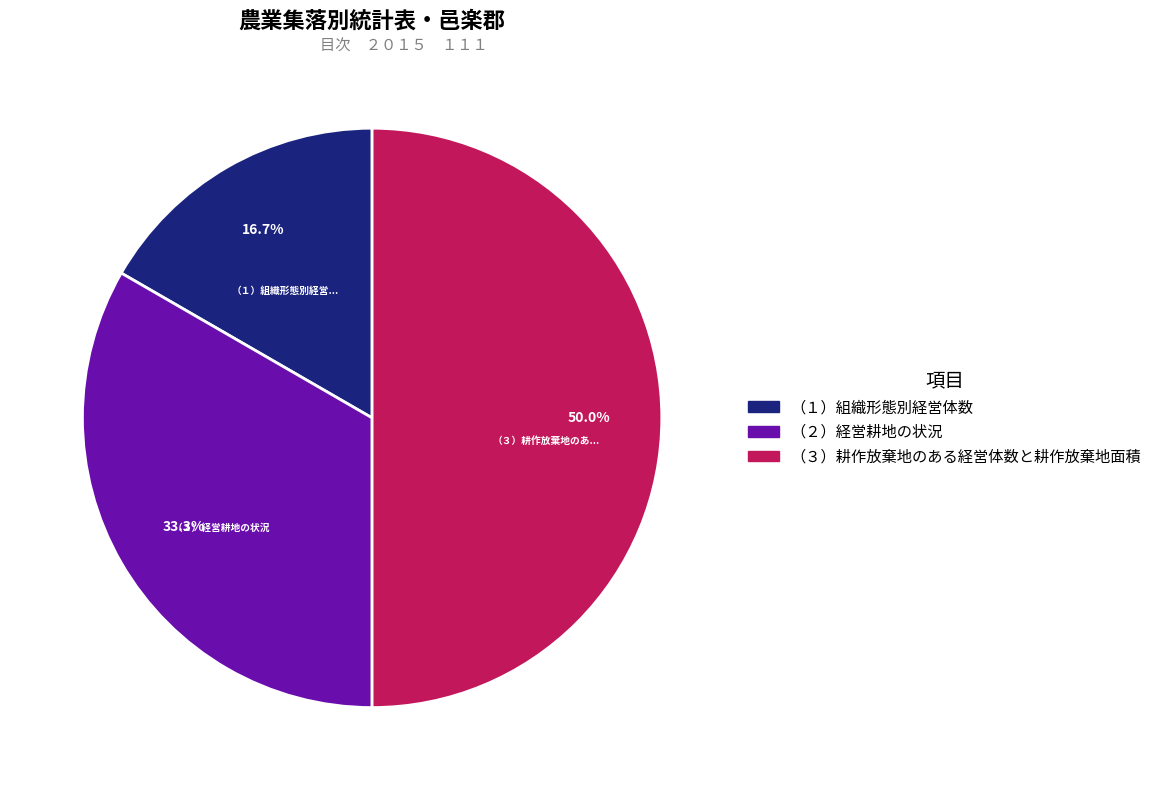

Rank the categories by value from highest to lowest.

（３）耕作放棄地のある経営体数と耕作放棄地面積, （２）経営耕地の状況, （１）組織形態別経営体数